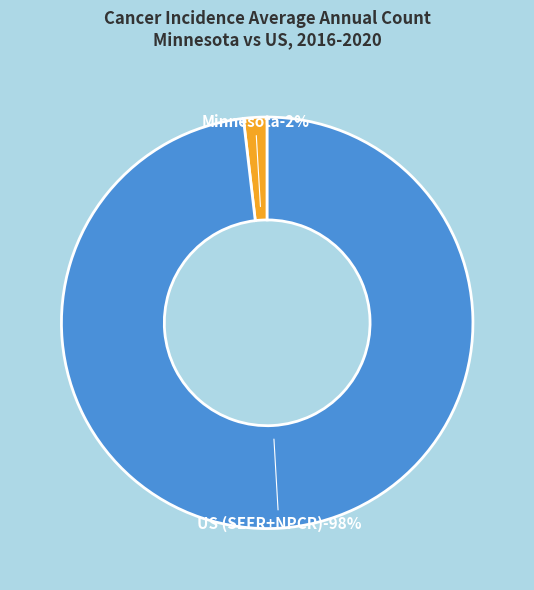

How many segments does this pie chart have?

2